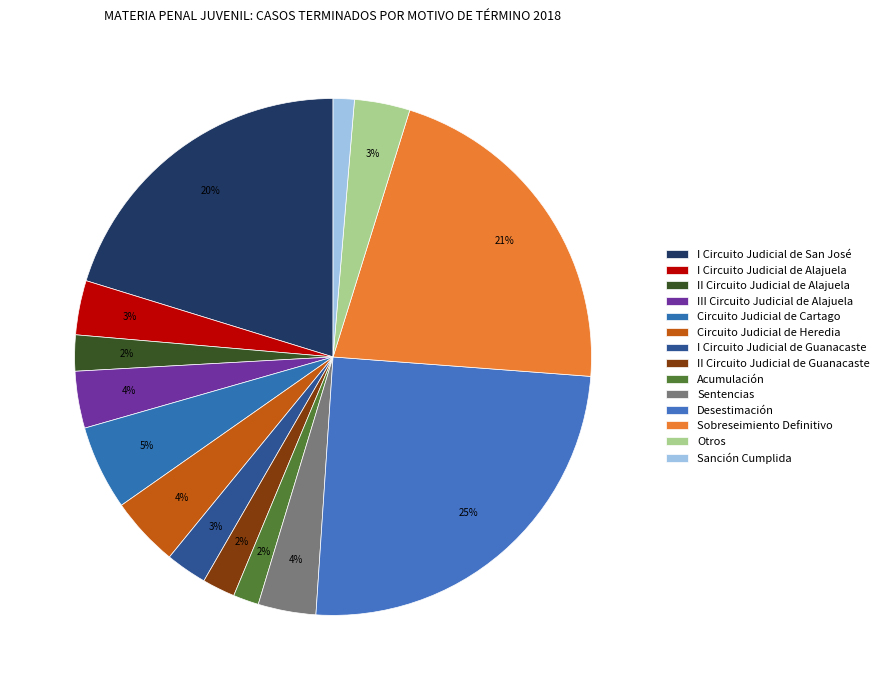

To the nearest percent, what is the combined percentage of Sanción Cumplida and I Circuito Judicial de Guanacaste?

4%